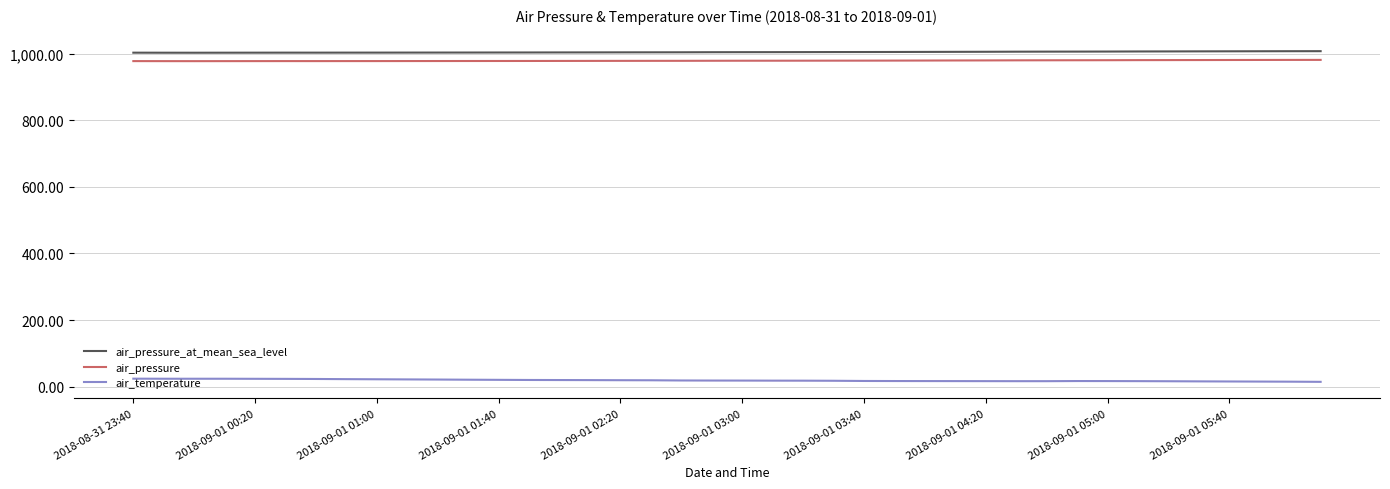

True or false: air_pressure and air_temperature intersect in this chart.

False